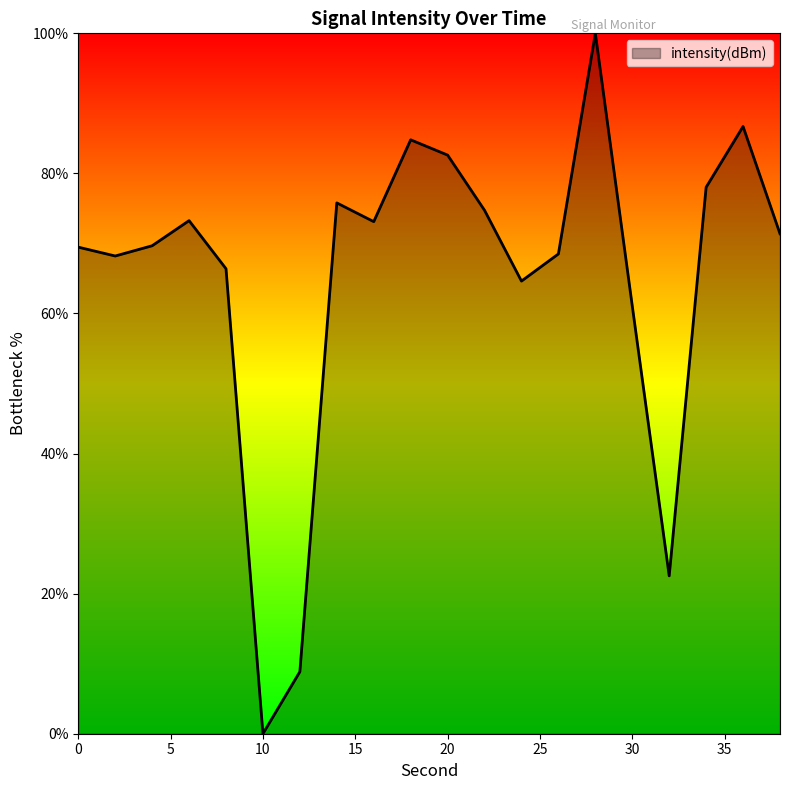

What is the maximum value shown in the chart?

100.0